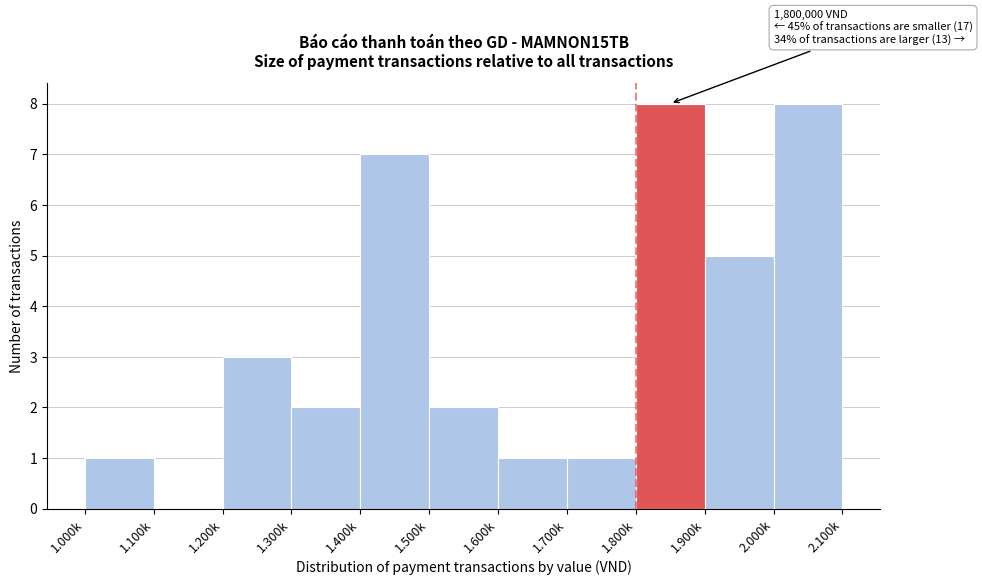

Reading left to right, transcribe all the data shown in this chart.

1.000k=1	1.100k=0	1.200k=3	1.300k=2	1.400k=7	1.500k=2	1.600k=1	1.700k=1	1.800k=8	1.900k=5	2.000k=8